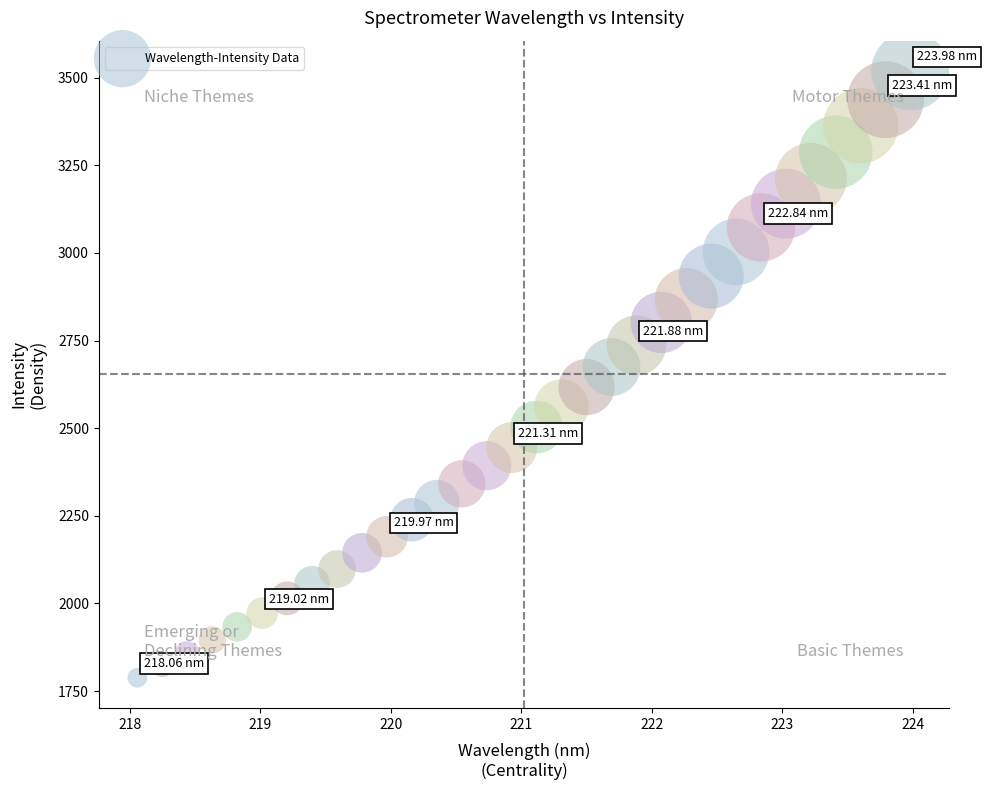

What is the range of X values (max minus min)?

5.9